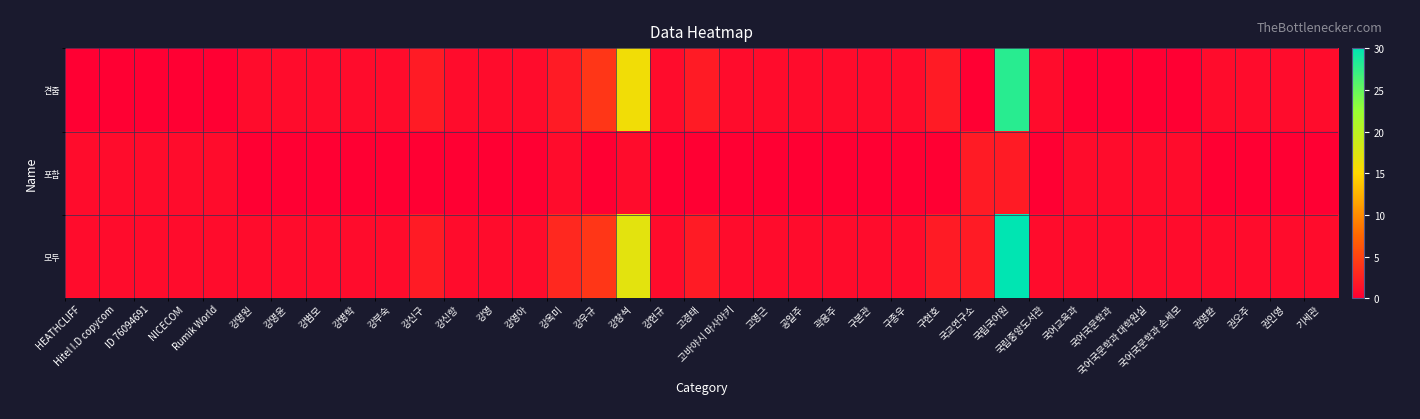

At how many categories does at least one series exceed 29?

1